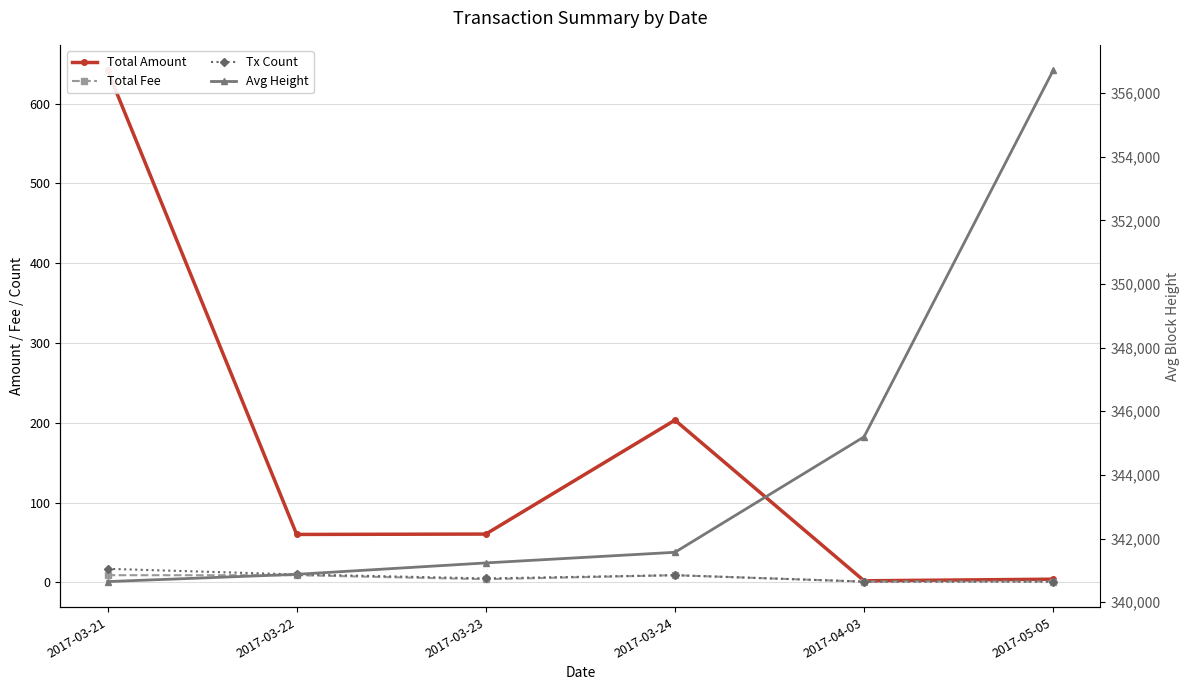

True or false: Avg Height and Total Fee cross at least once.

False